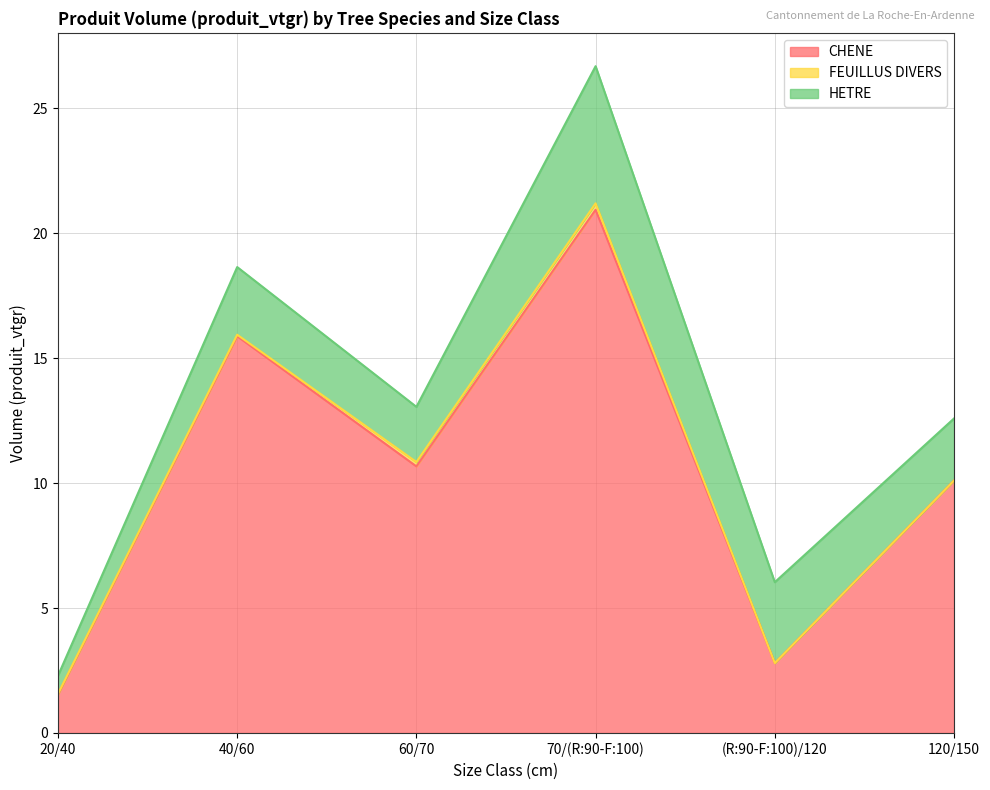

Is it true that CHENE equals 8.6 at 40/60?

False